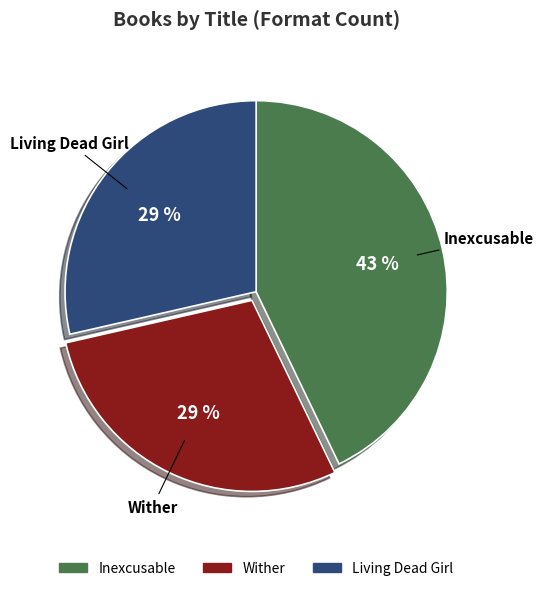

What percentage is the Inexcusable slice, to the nearest percent?

43%